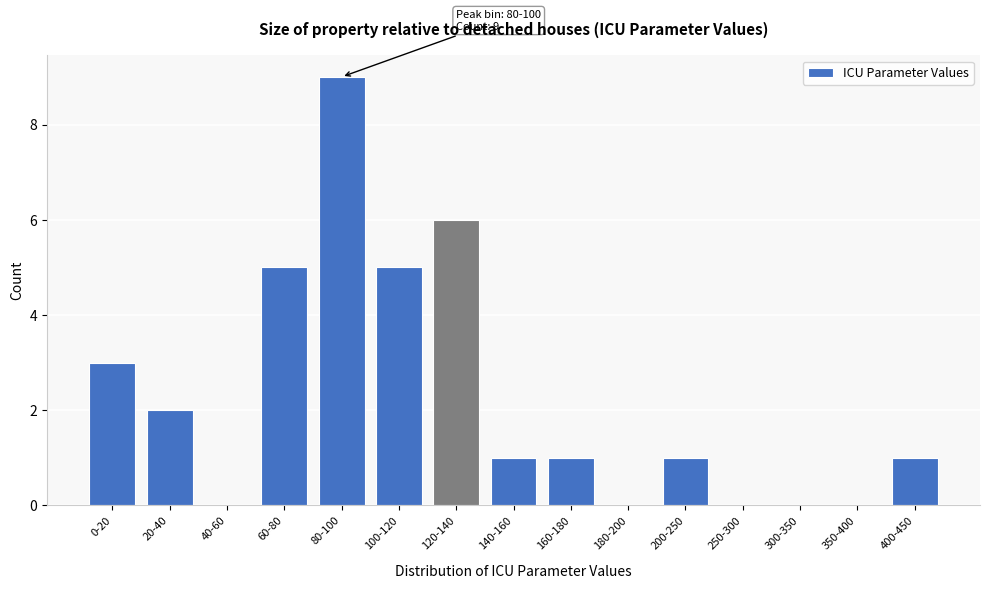

Reading right to left, transcribe all the data shown in this chart.

400-450=1	350-400=0	300-350=0	250-300=0	200-250=1	180-200=0	160-180=1	140-160=1	120-140=6	100-120=5	80-100=9	60-80=5	40-60=0	20-40=2	0-20=3